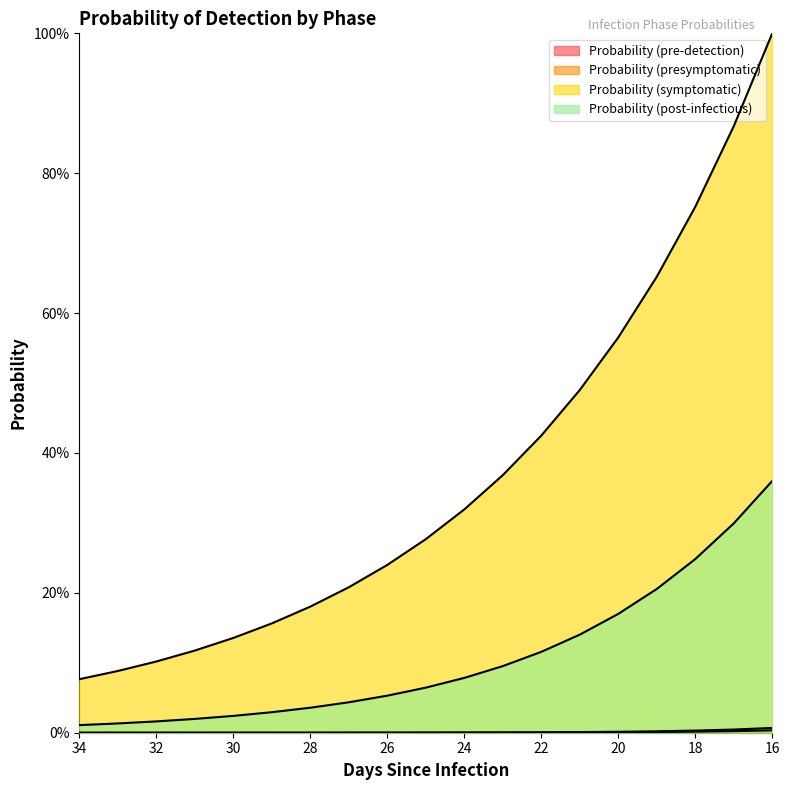

Is it true that Probability (post-infectious) equals 0.3 at 19?

False